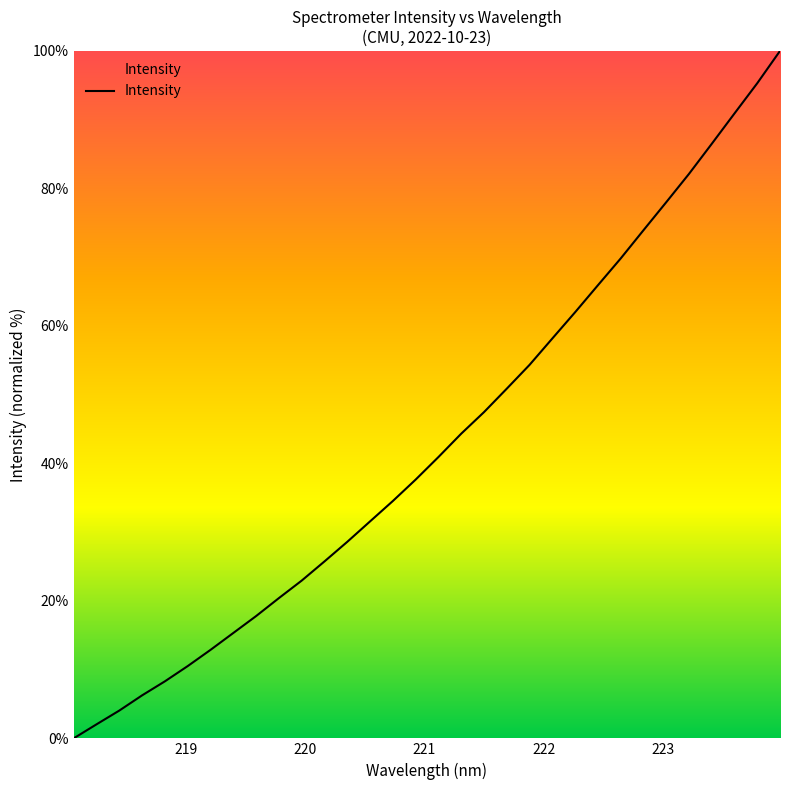

What is the maximum value shown in the chart?

100.0